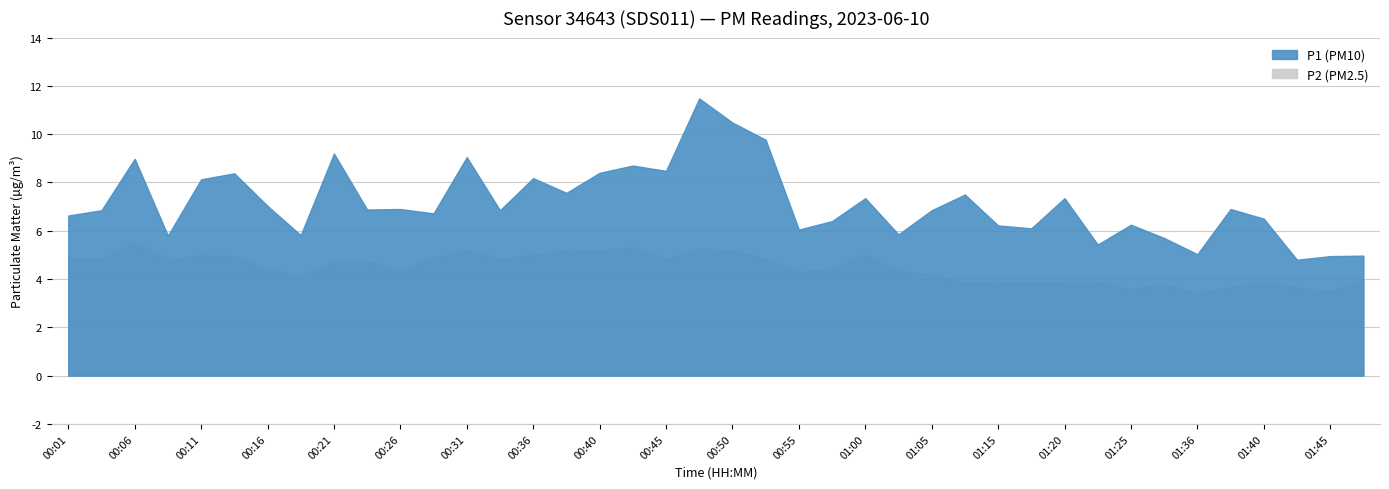

At which category is the sum across all series the highest?

00:48